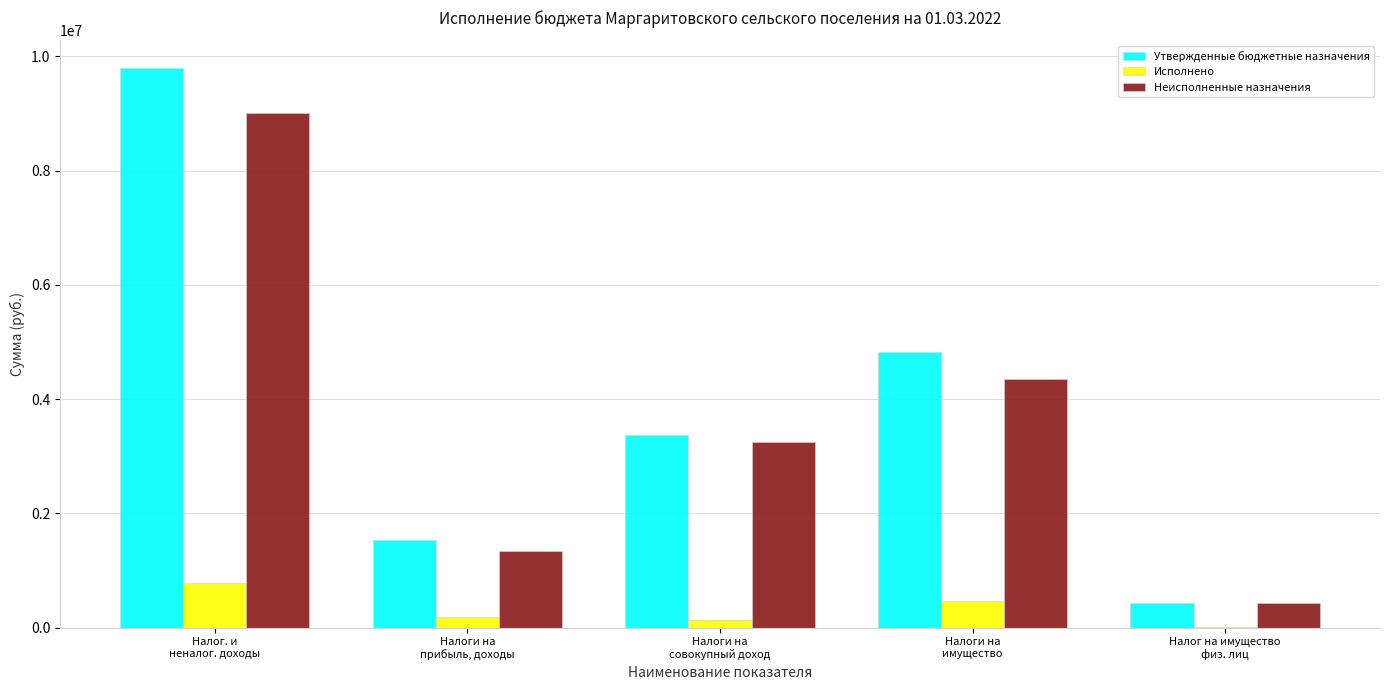

What value does the Исполнено series have at Налоги на
прибыль, доходы?

192392.6